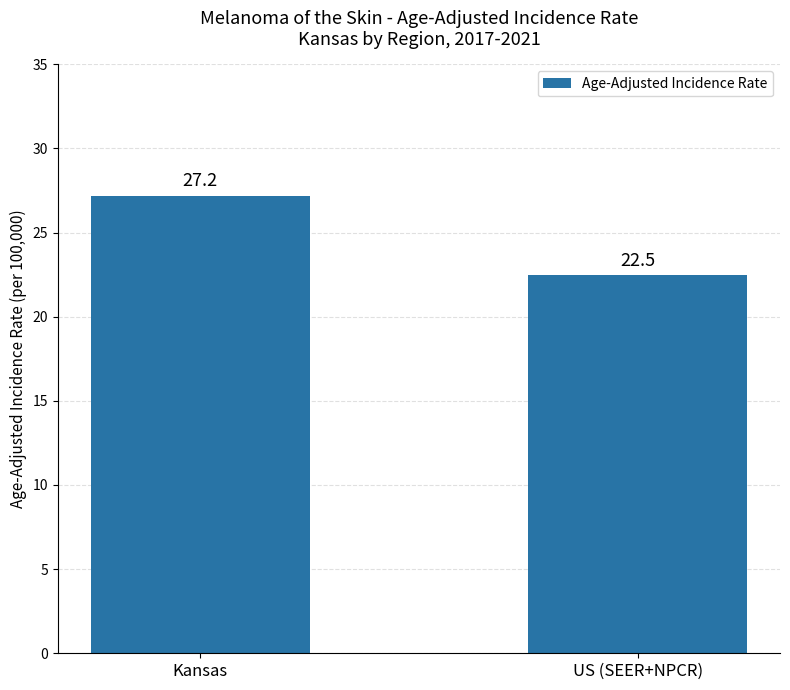

What position from the right is Kansas?

2